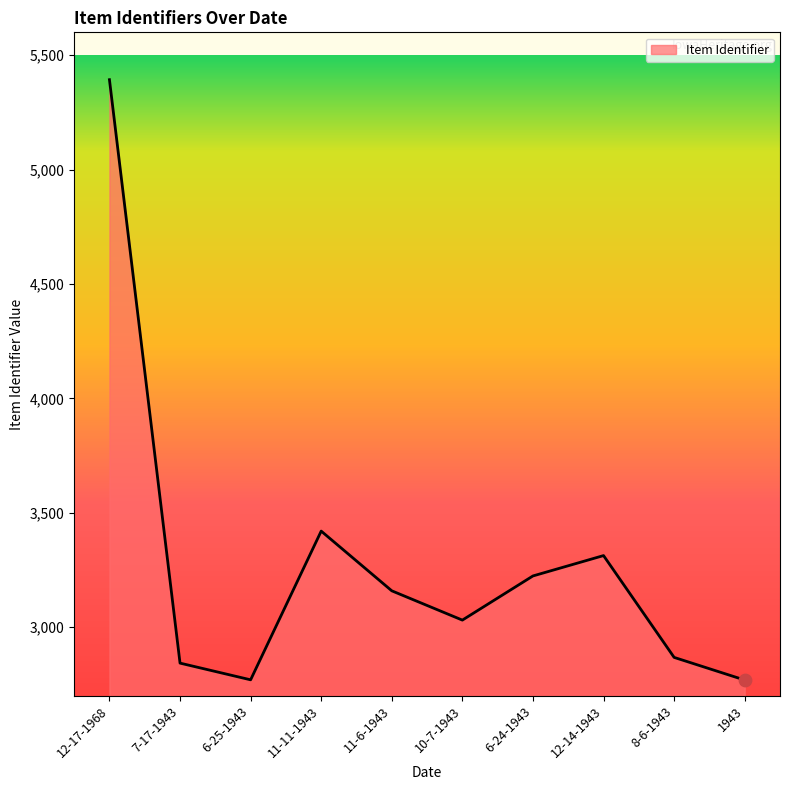

Approximately how many times larger is the value at 11-11-1943 compared to 8-6-1943?

1.2